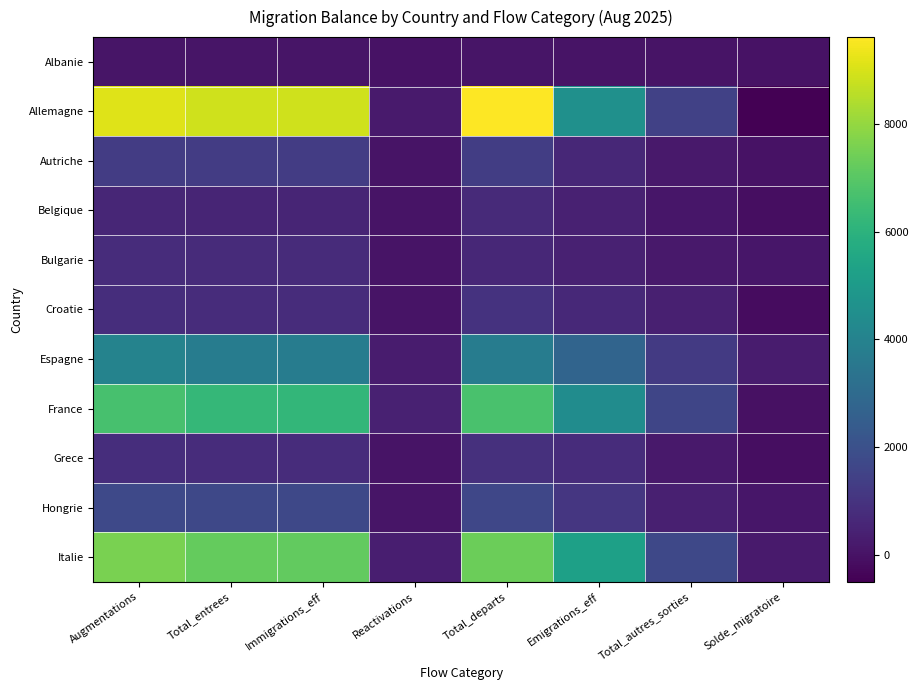

Count the number of data series in this chart.

11